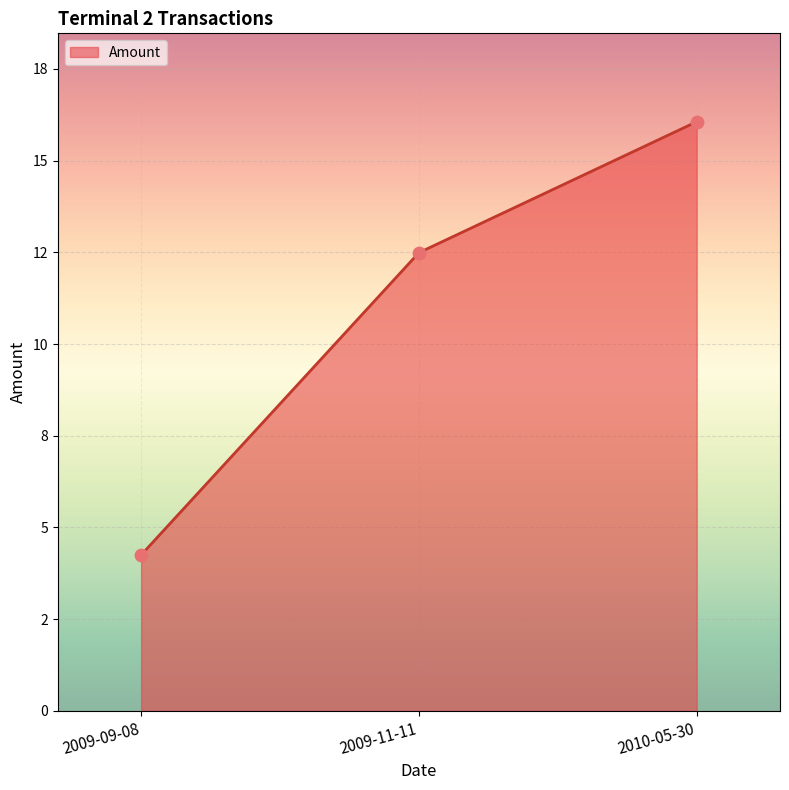

Between 2009-11-11 and 2010-05-30, which is larger?

2010-05-30